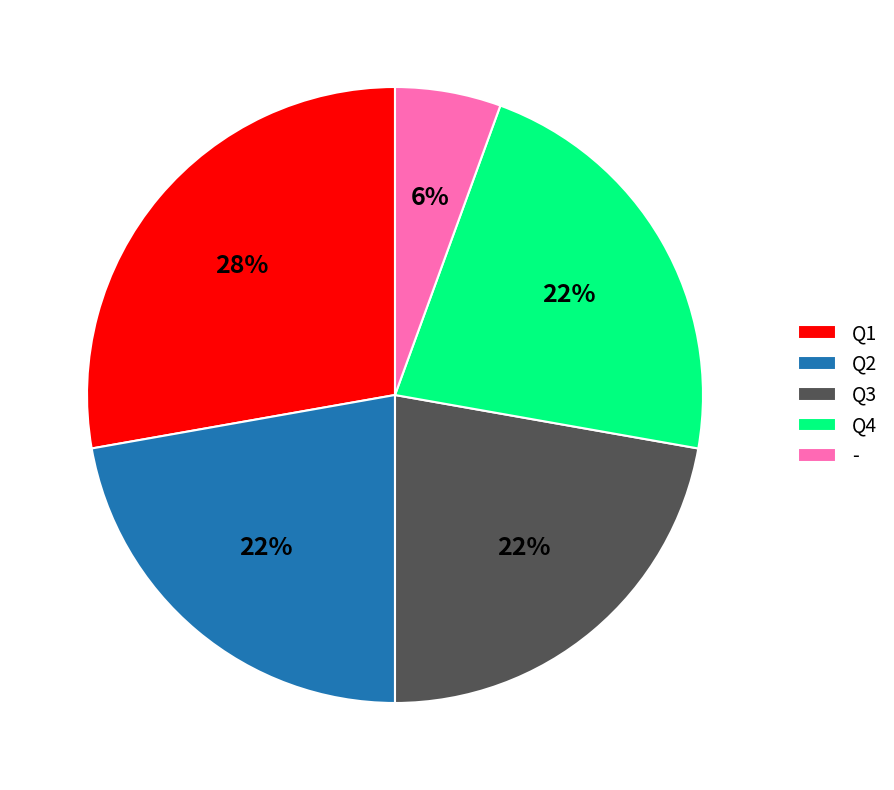

True or false: Q4 accounts for 15% of the total.

False